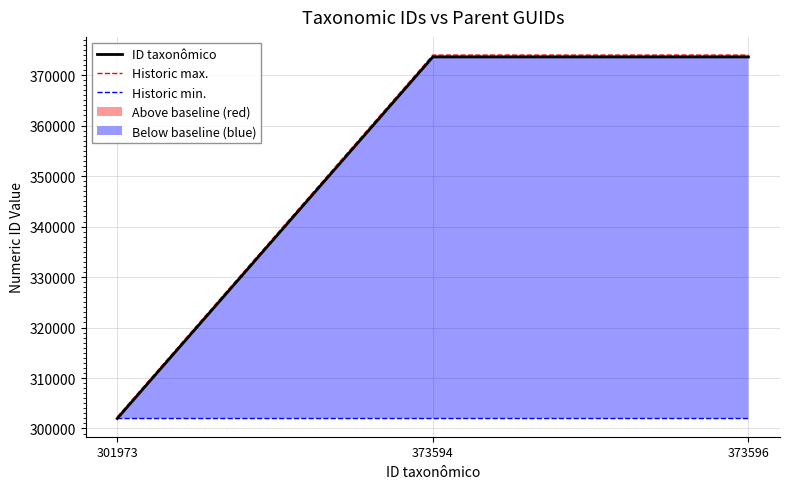

Is the value of Historic max. at 373596 greater than the value of ID taxonômico at 373596?

Yes